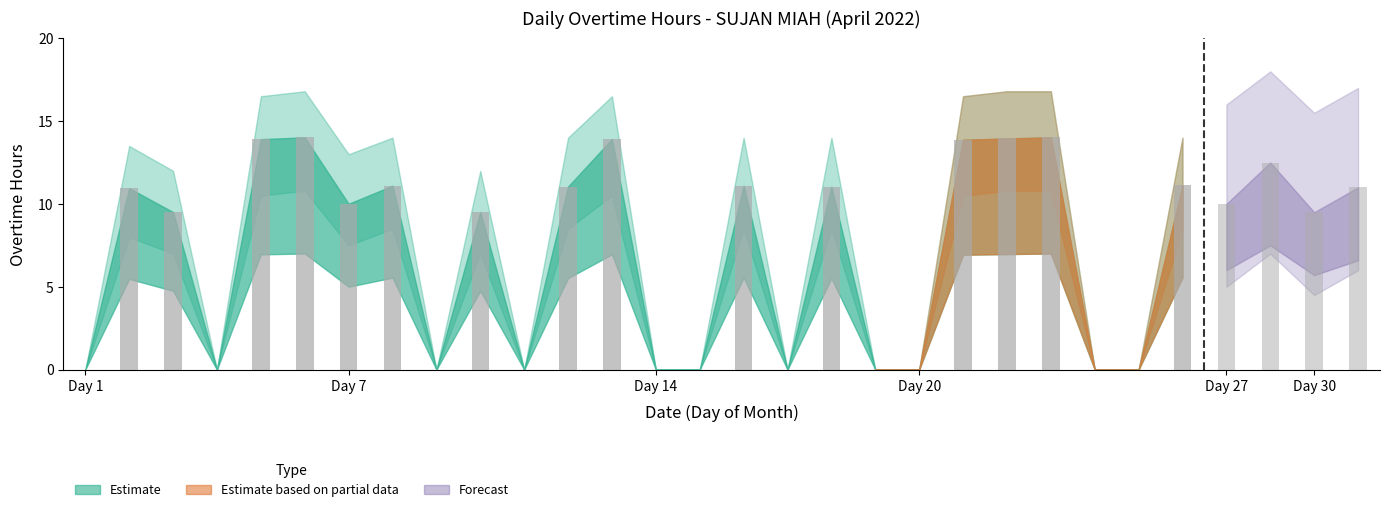

How many distinct data groups are displayed?

3